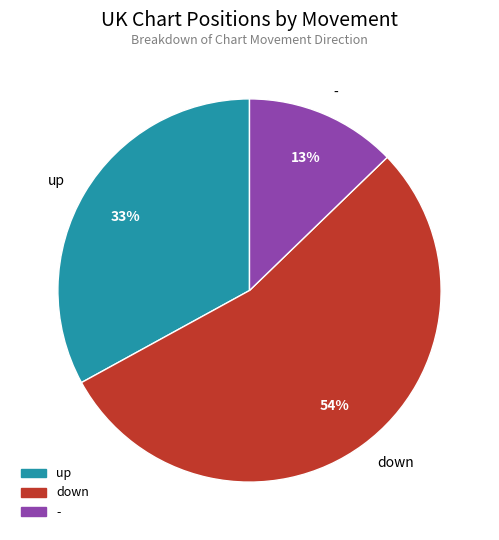

What percentage is the up slice, to the nearest percent?

33%